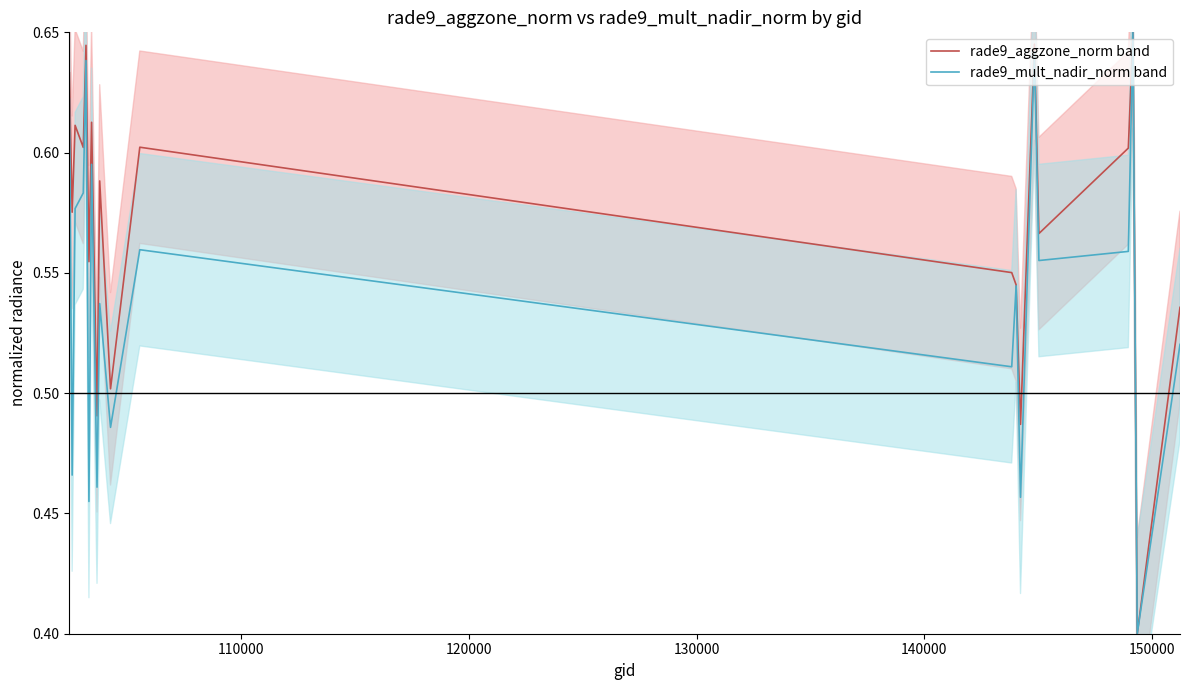

What is the smallest value displayed?

0.4